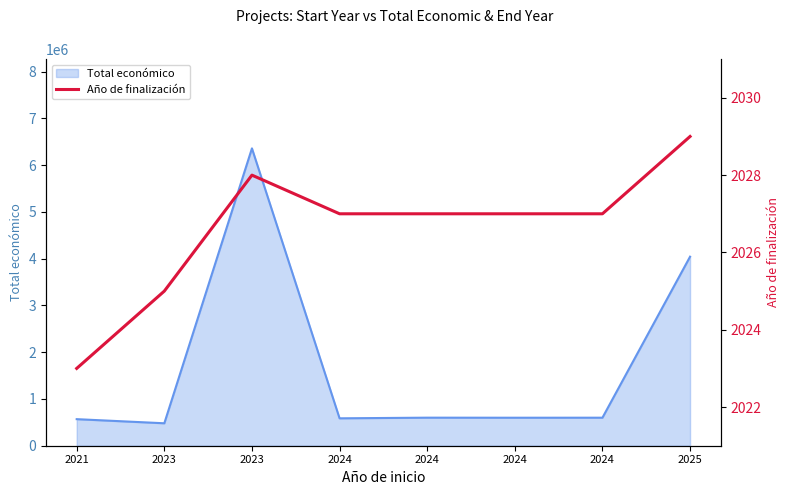

Does the chart display data point markers on the line(s)?

No